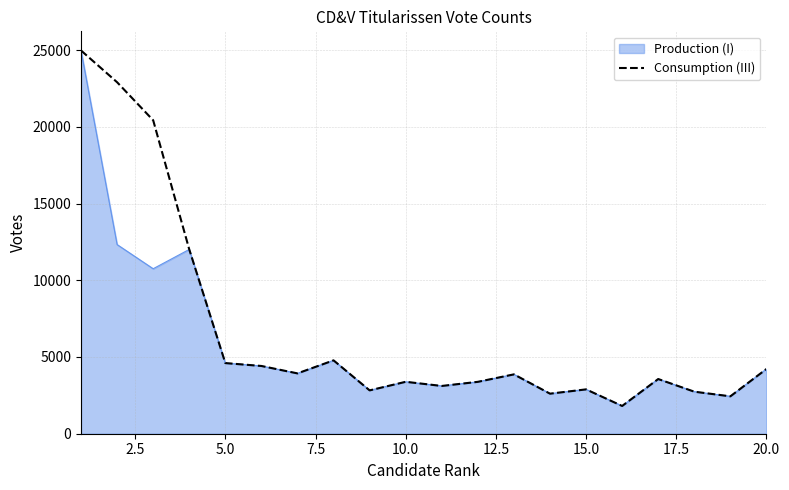

What is the smallest value displayed?

1809